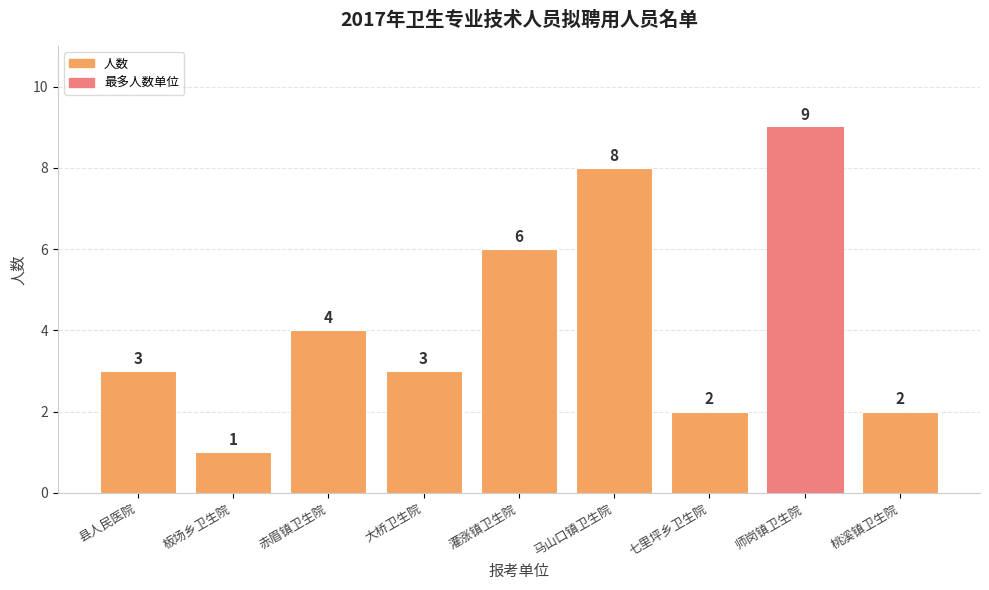

Reading left to right, extract all data points from this chart.

3	1	4	3	6	8	2	9	2